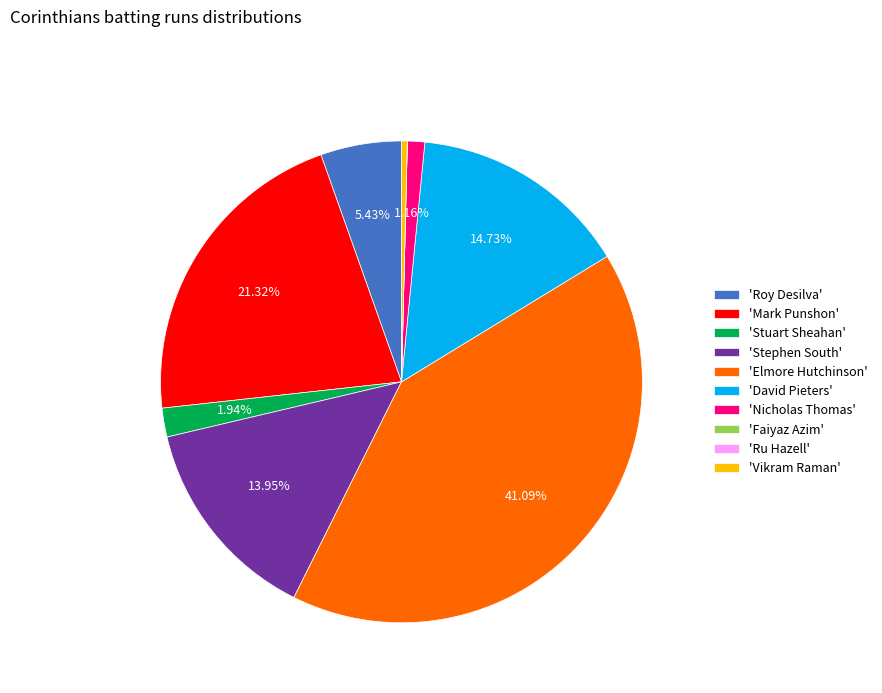

What is the largest slice in the pie chart?

'Elmore Hutchinson'